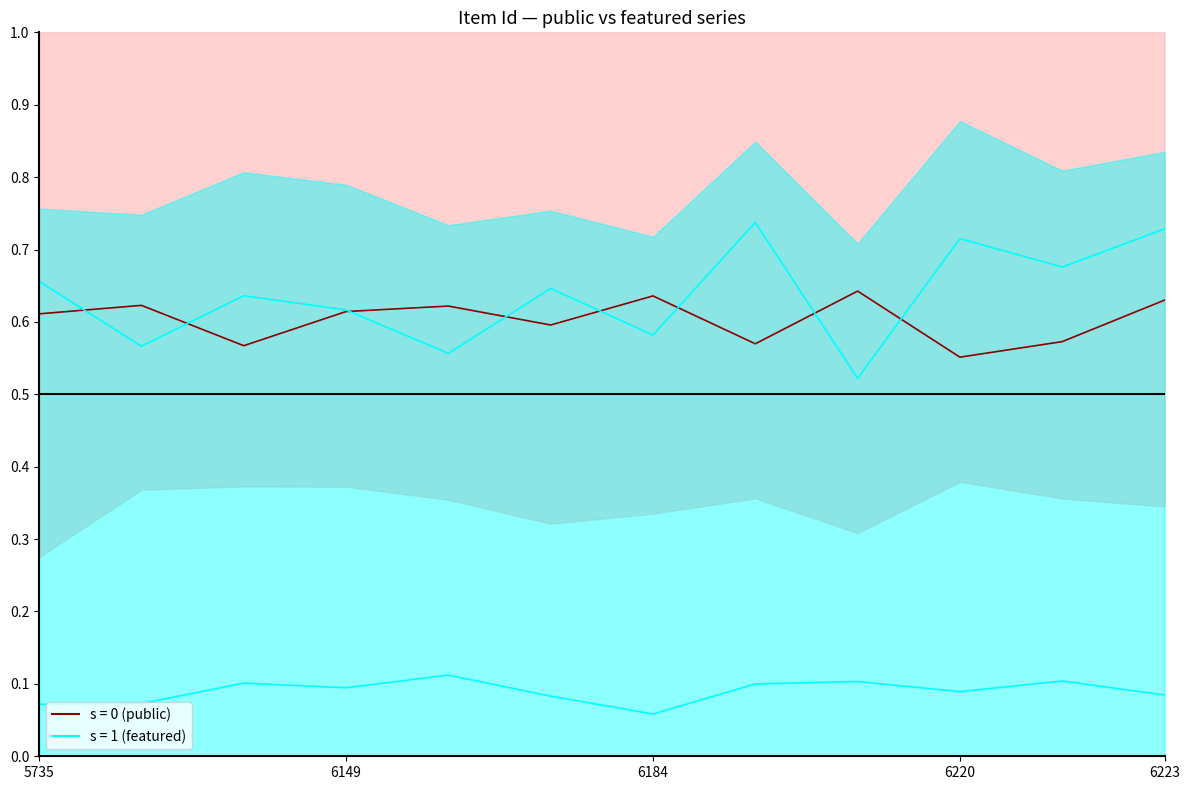

How many lines are shown in the chart?

3